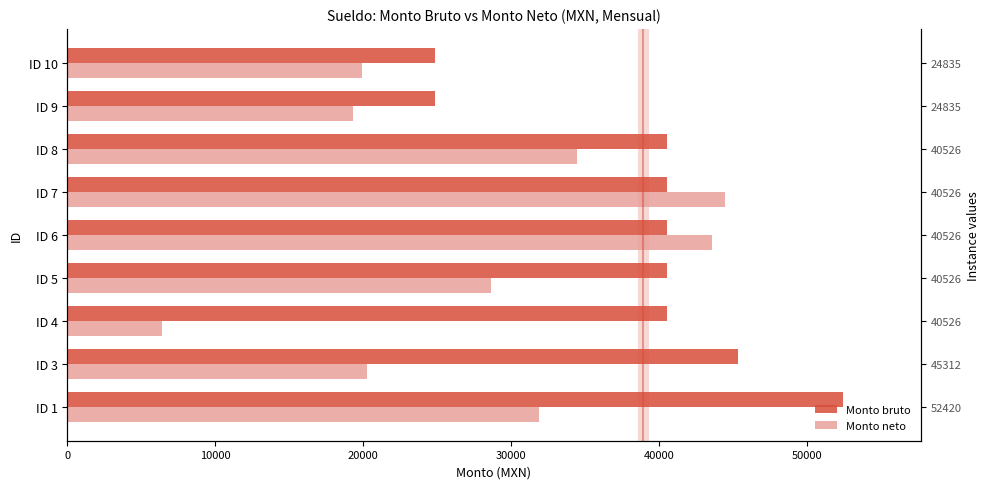

Between ID 9 and ID 10, which series saw the biggest shift?

Monto neto